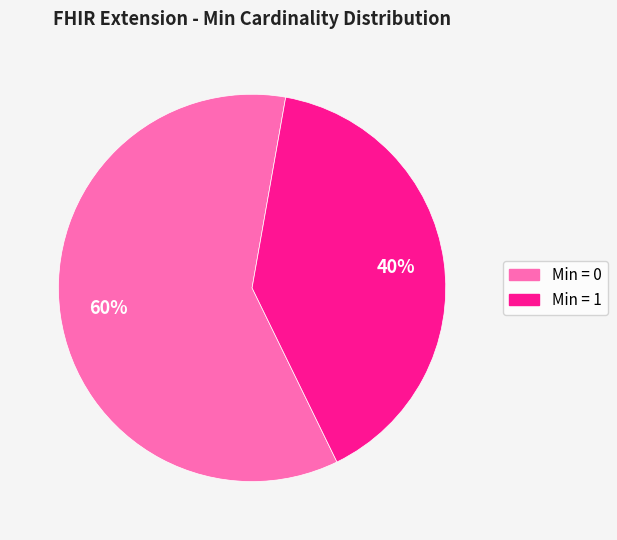

To the nearest percent, what is the average slice percentage?

50%